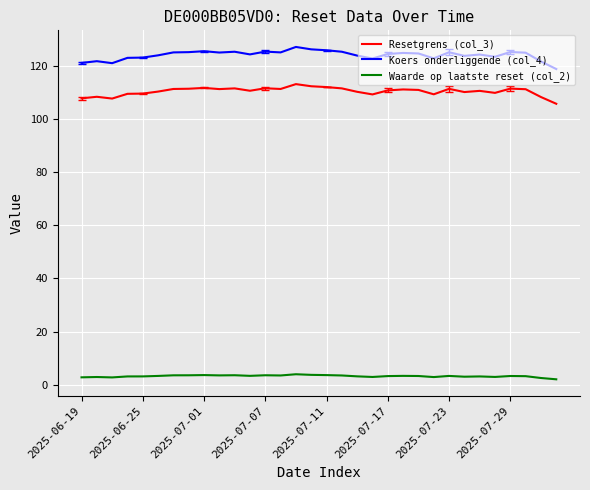

Rank the series by their maximum value, from highest to lowest.

Koers onderliggende (col_4), Resetgrens (col_3), Waarde op laatste reset (col_2)